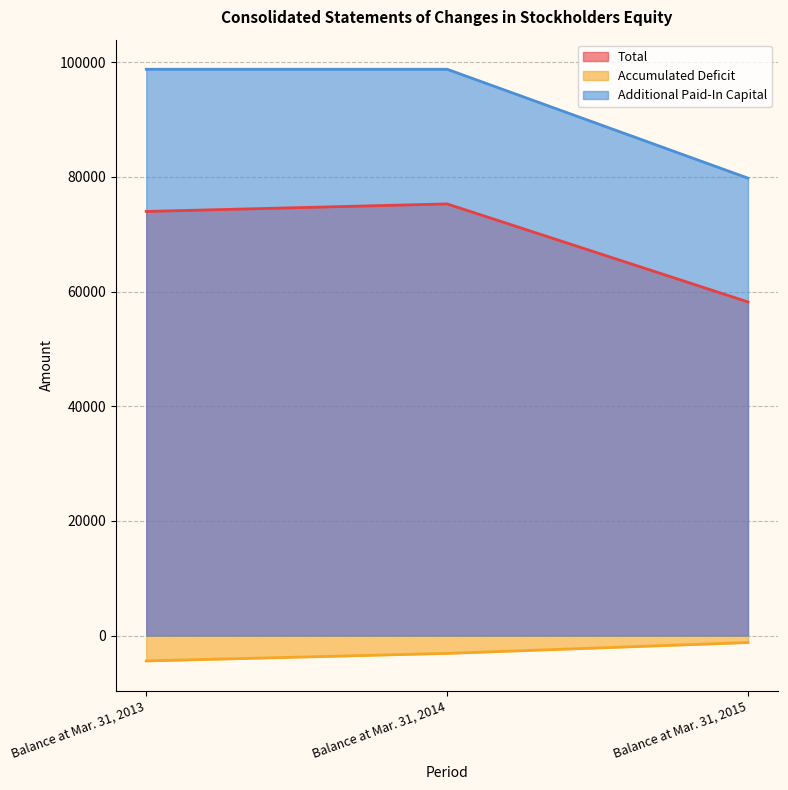

At how many categories does at least one series exceed 73131?

3